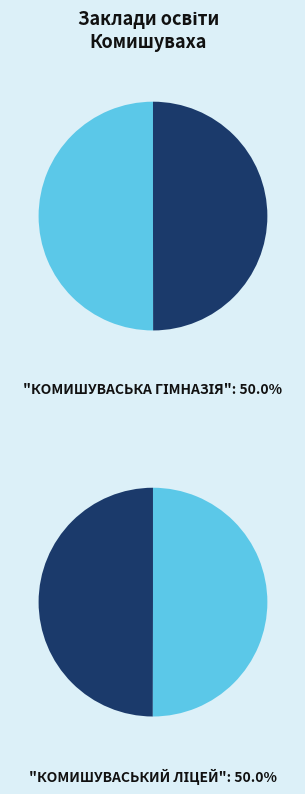

What is the largest slice in the pie chart?

КУ "КОМИШУВАСЬКА ГІМНАЗІЯ"